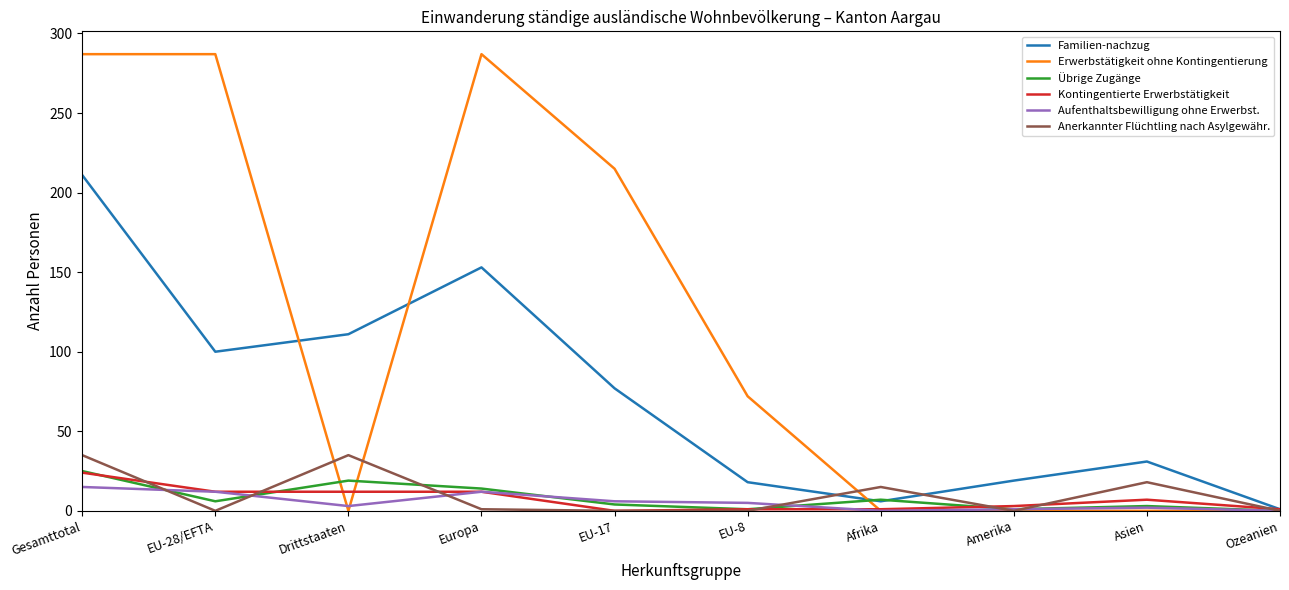

Between Drittstaaten and Afrika, which series saw the biggest shift?

Familien-nachzug